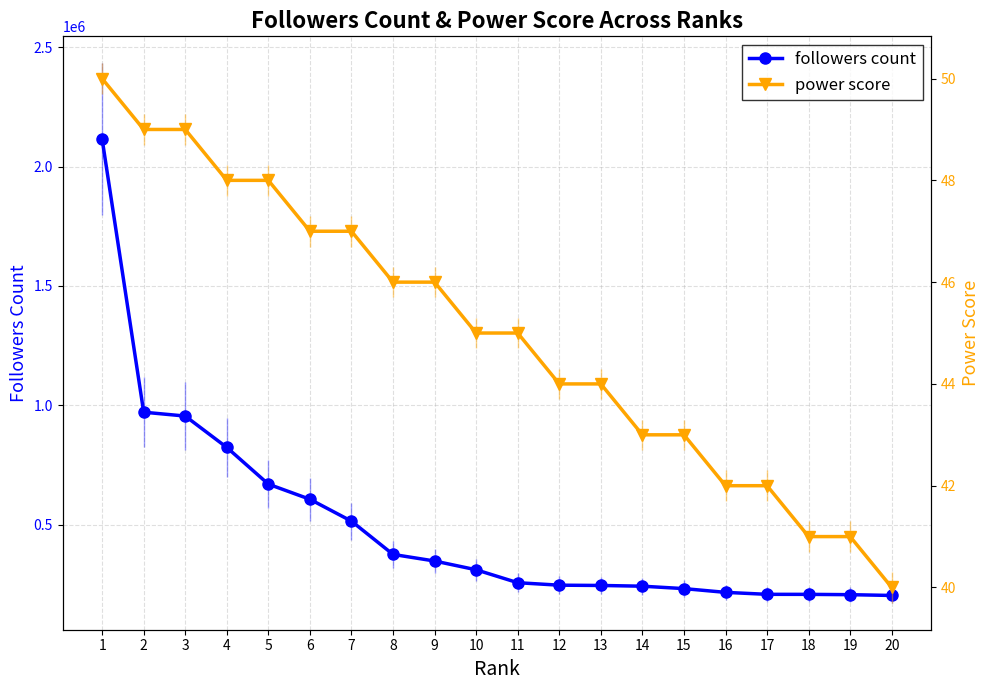

What is the difference between the second highest and minimum values in the followers count series?

767663